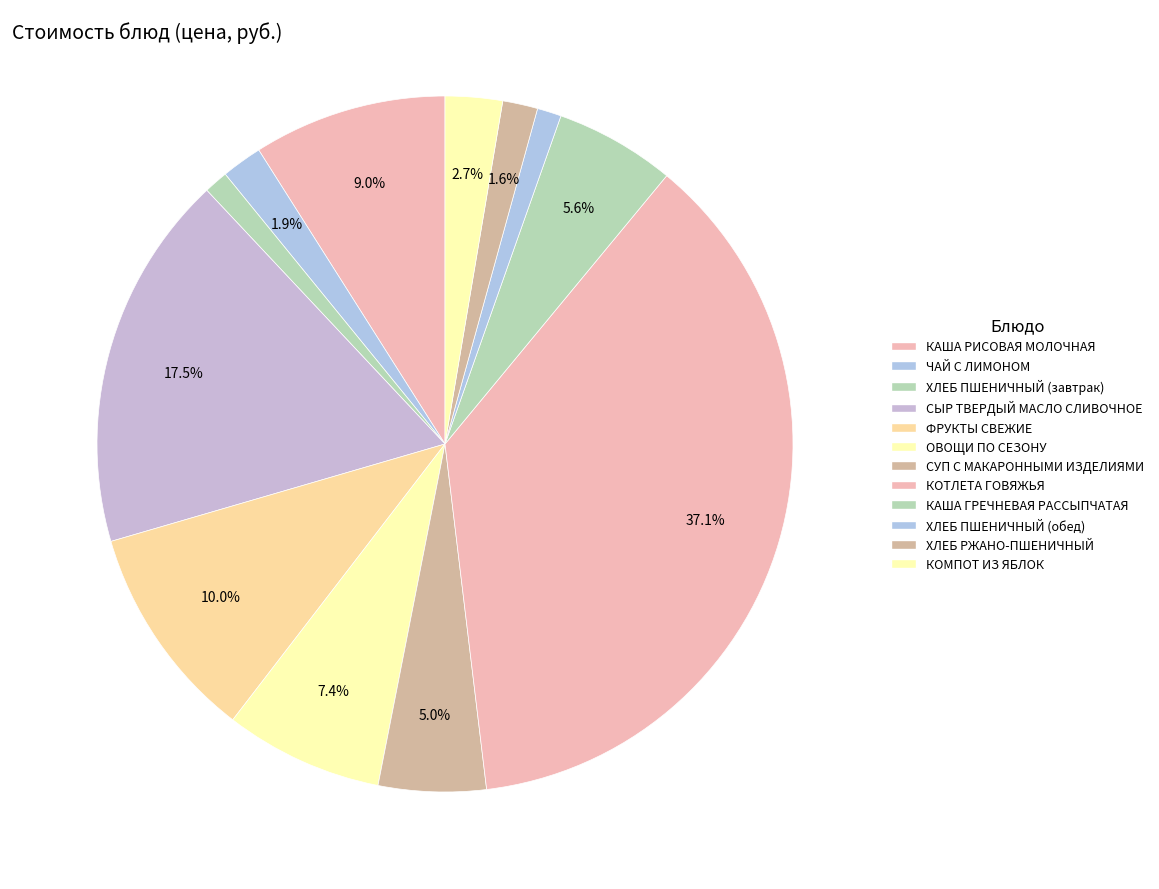

What is the ratio of the value at СУП С МАКАРОННЫМИ ИЗДЕЛИЯМИ to the value at ФРУКТЫ СВЕЖИЕ?

0.5